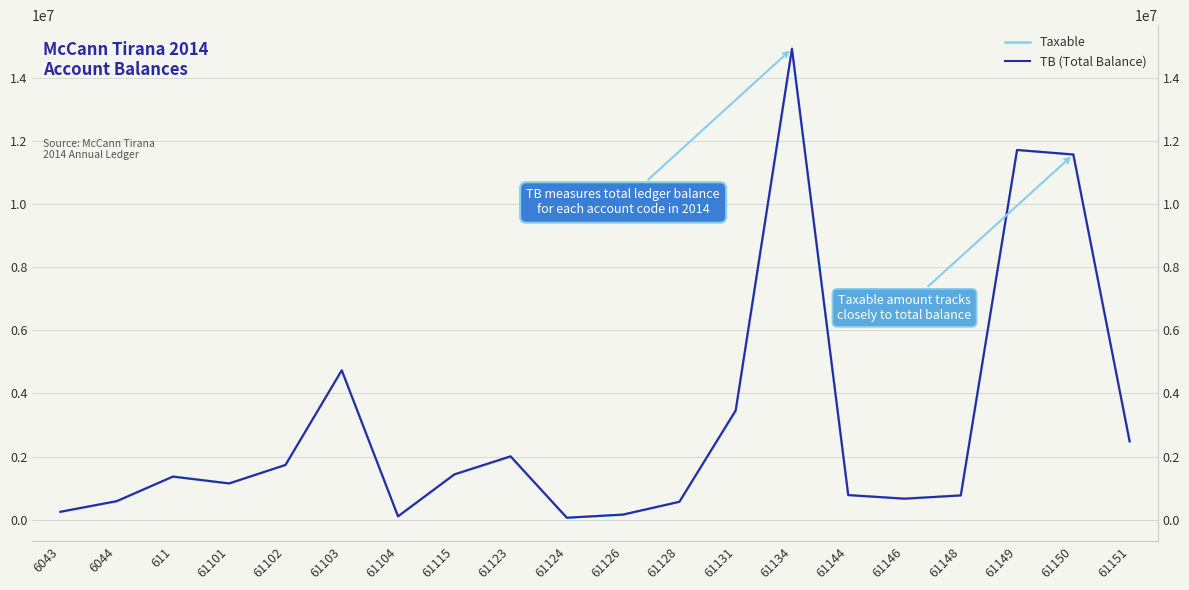

What is the difference between the maximum and second lowest values in the Taxable series?

14781959.8